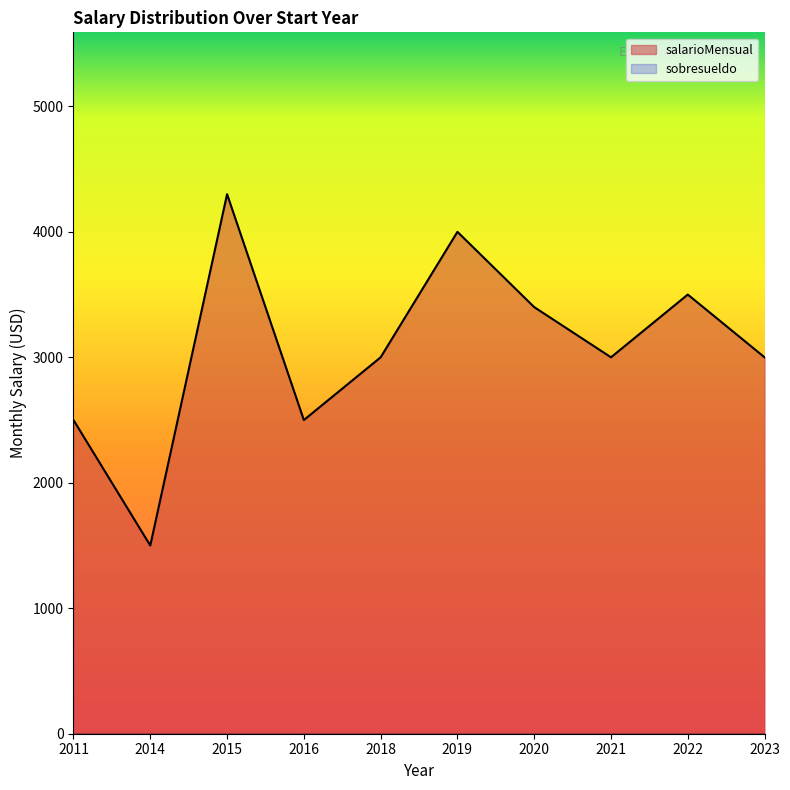

How many points are lower than both their immediate neighbors (excluding endpoints)?

3